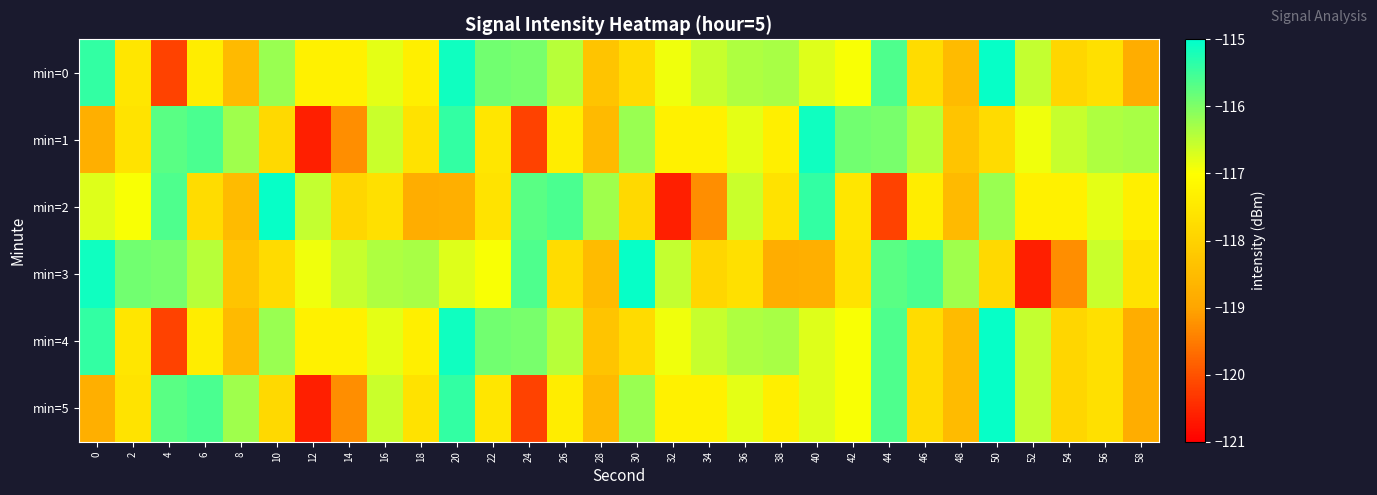

Count the number of data series in this chart.

6